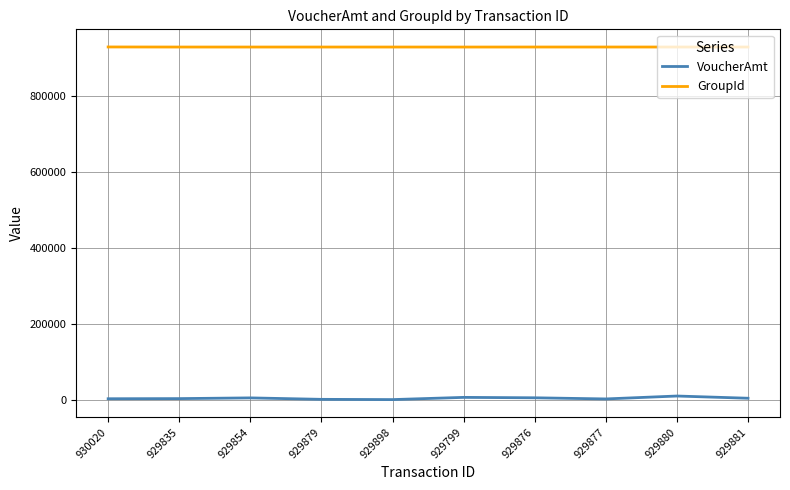

True or false: VoucherAmt and GroupId cross at least once.

False